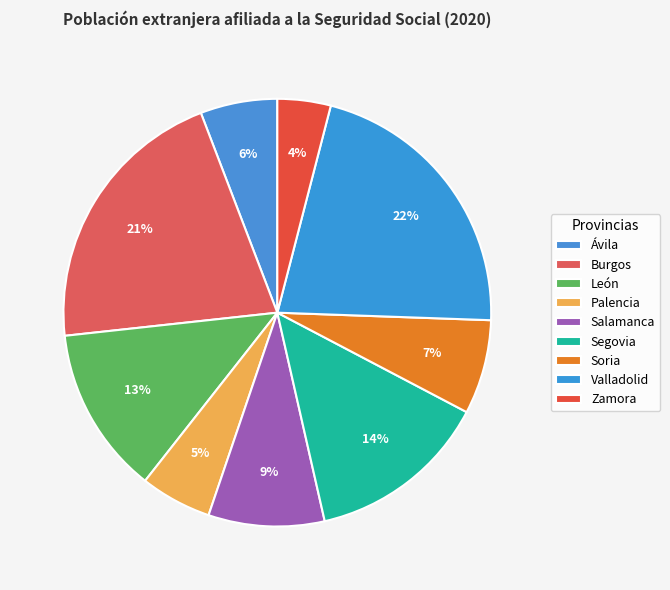

How many segments does this pie chart have?

9